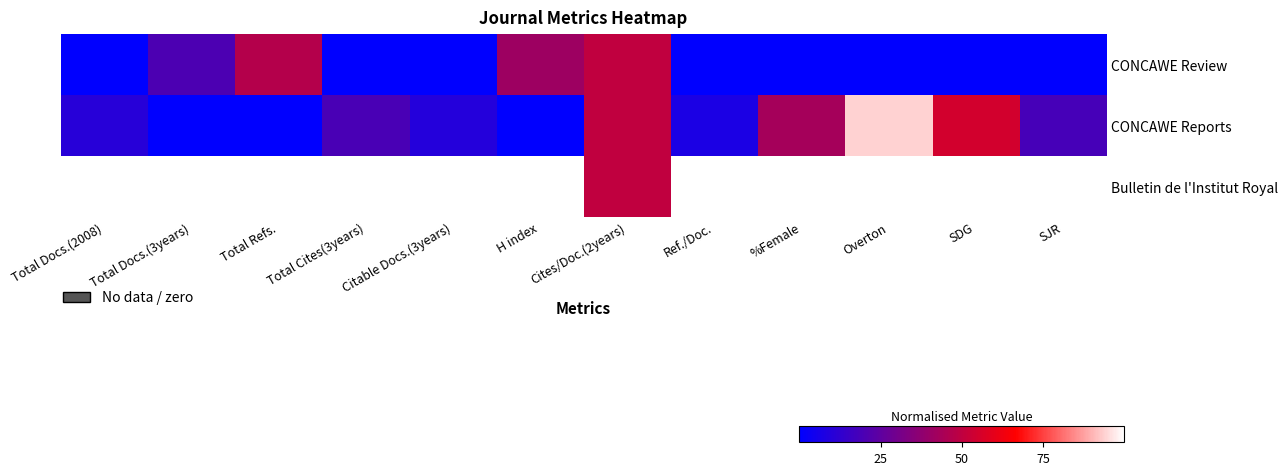

At how many categories does at least one series exceed 0?

12